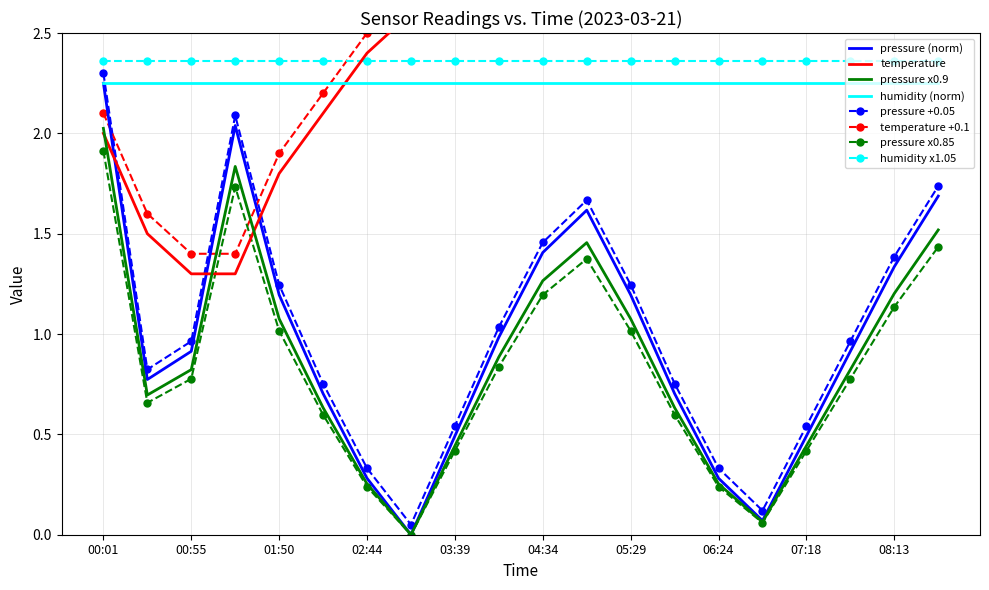

What is the maximum value shown in the chart?

4.1